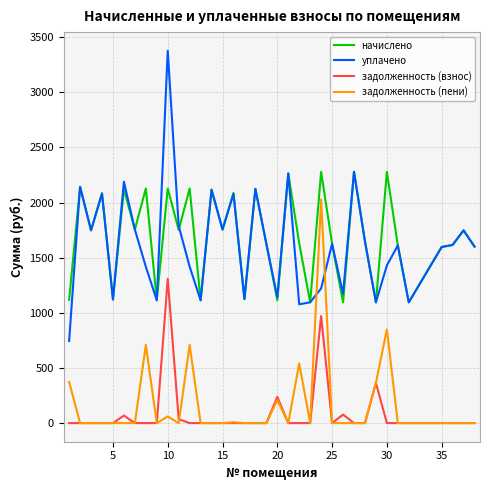

Which series has the largest range (max minus min)?

уплачено